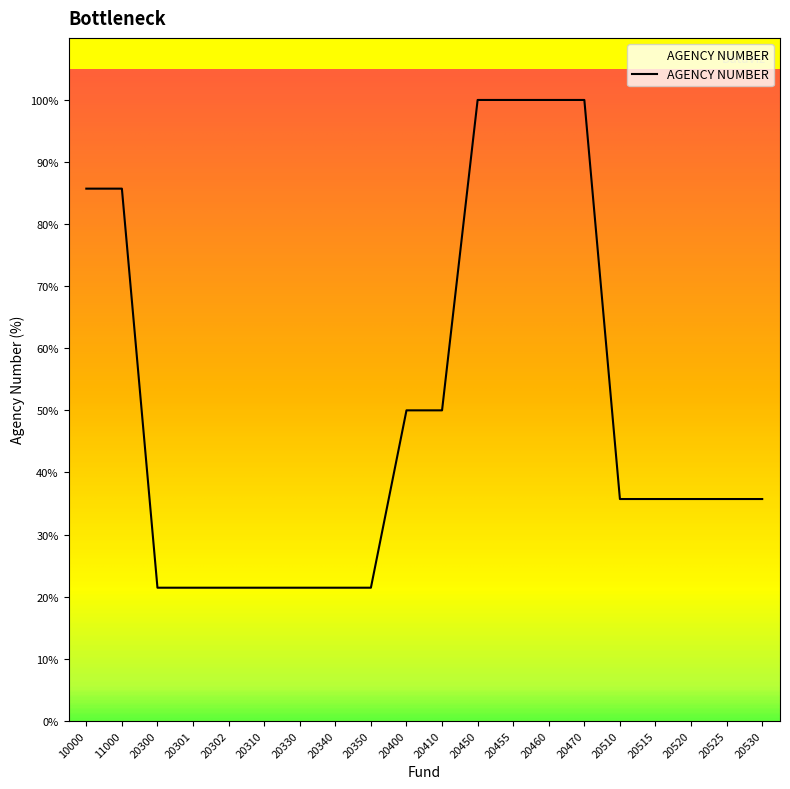

What is the average value?

50.0